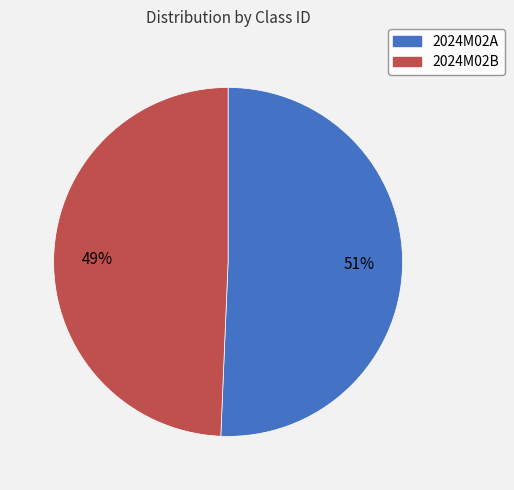

Is it true that 2024M02B is 49% of the pie?

True